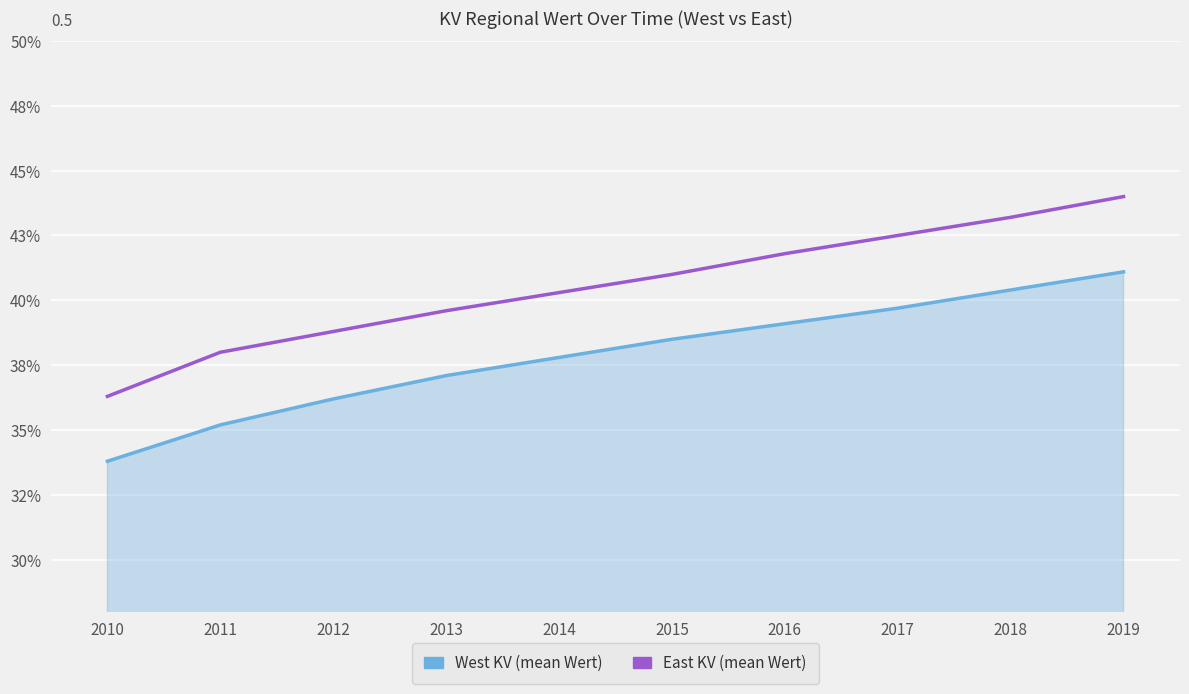

What are all the series names shown in the legend?

West KV (mean Wert), East KV (mean Wert)